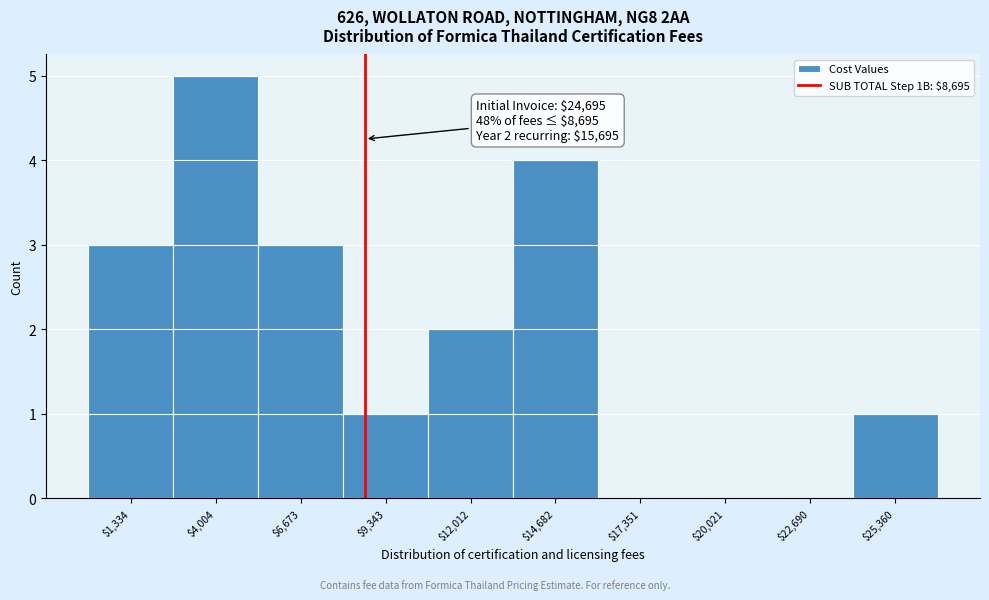

Which range on the x-axis has the tallest bar?

2500 to 5500